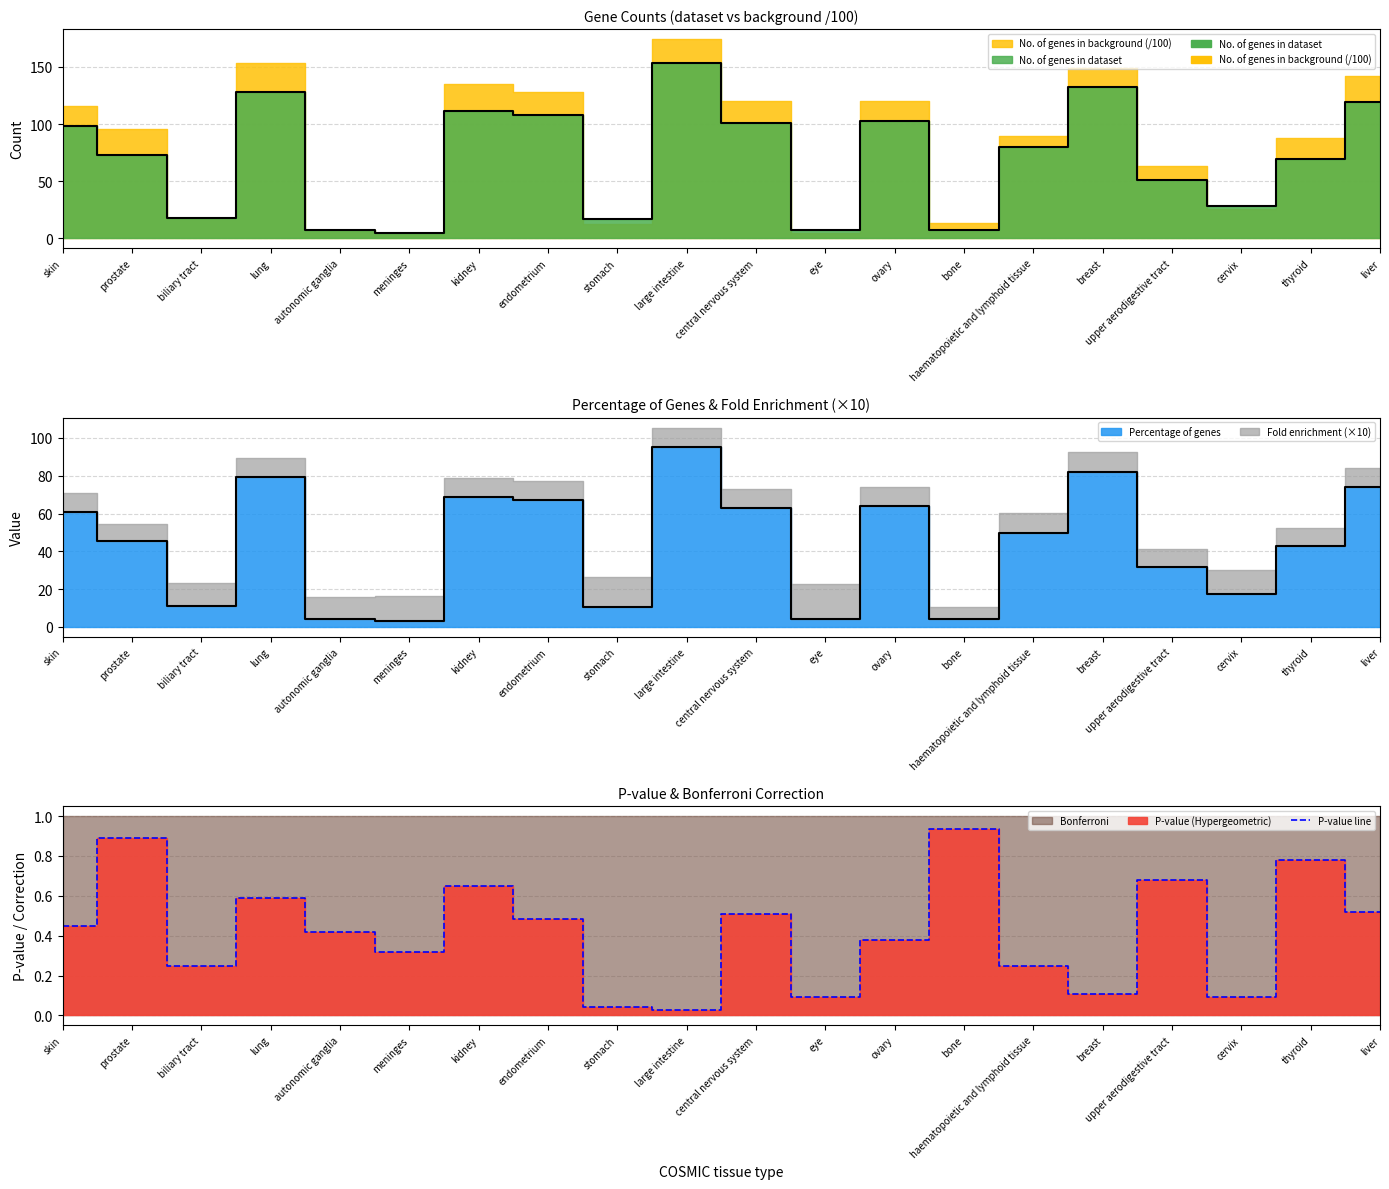

List the labels in order of value, largest first.

bone, prostate, thyroid, upper aerodigestive tract, kidney, lung, liver, central nervous system, endometrium, skin, autonomic ganglia, ovary, meninges, biliary tract, haematopoietic and lymphoid tissue, breast, eye, cervix, stomach, large intestine